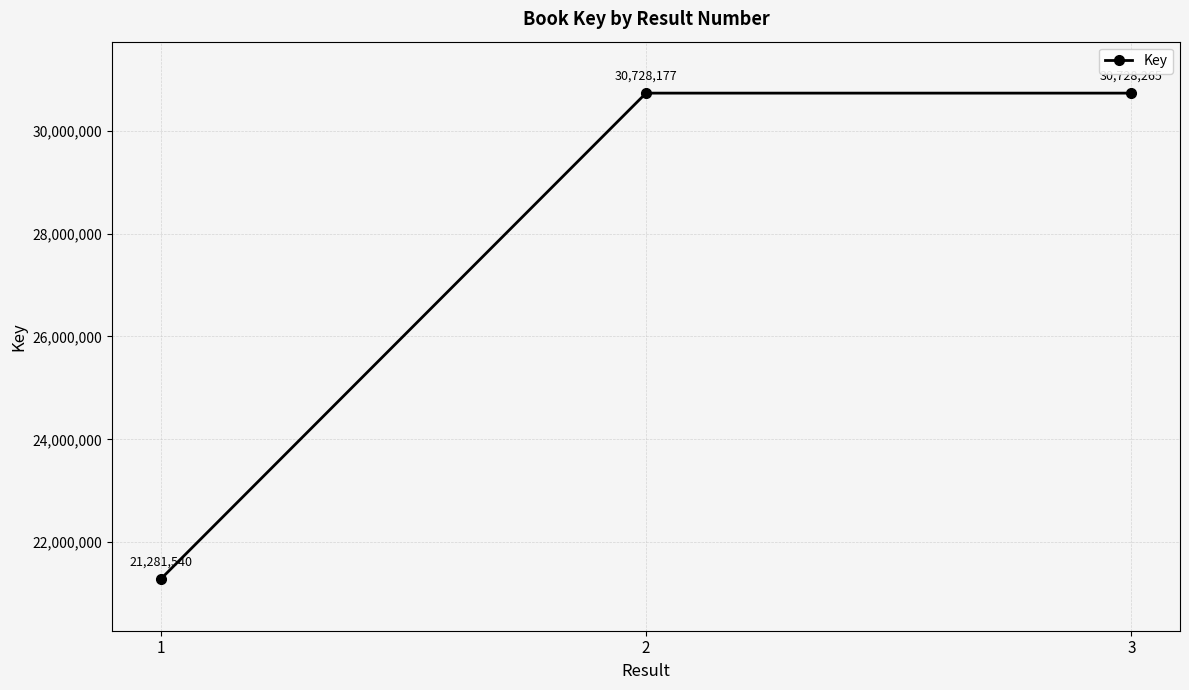

List the labels in order of value, smallest first.

1, 2, 3